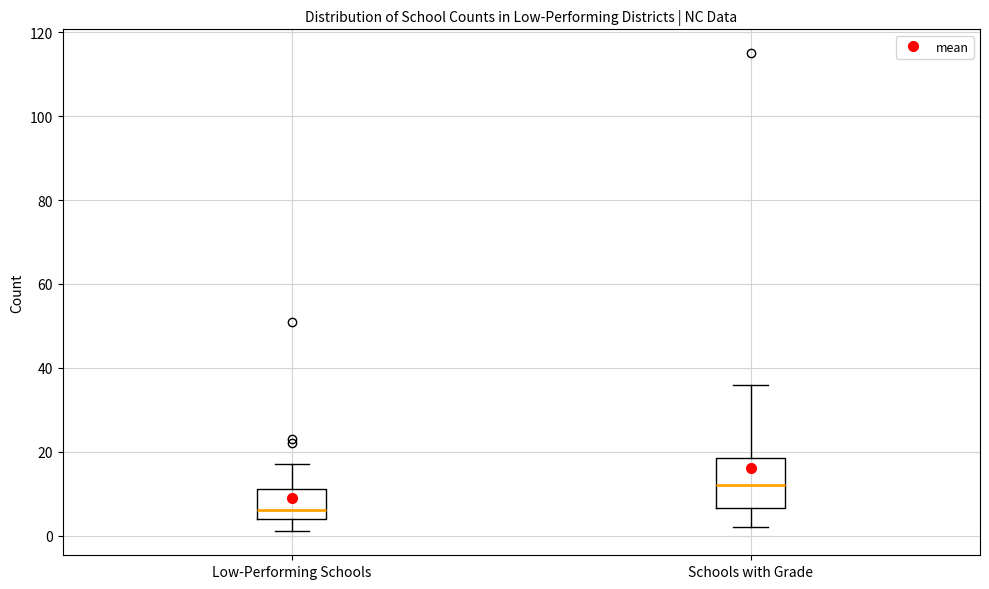

Which box's median line is the highest?

Schools with Grade